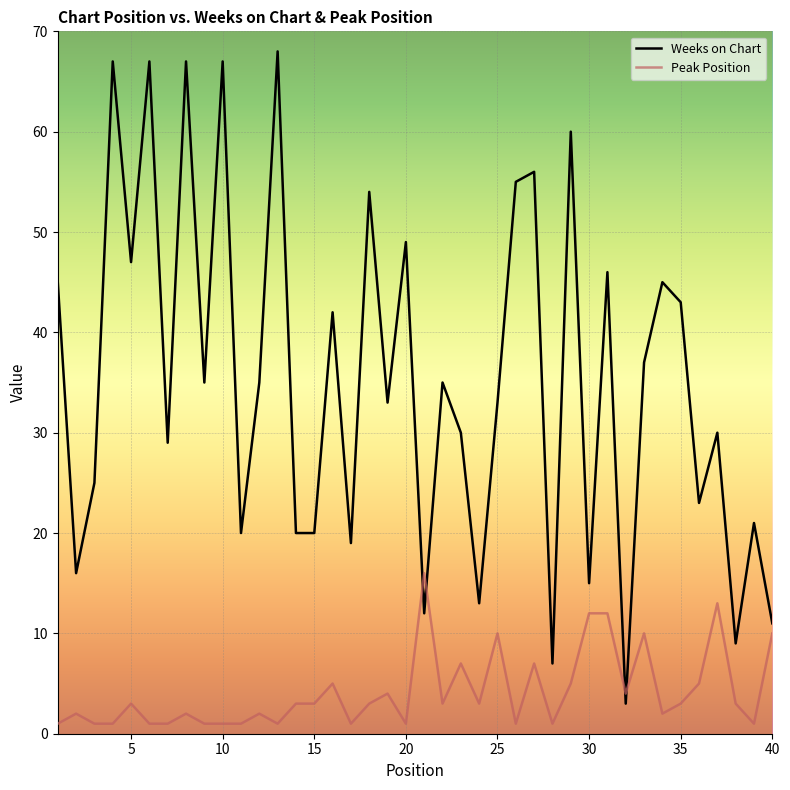

True or false: Peak Position and Weeks on Chart intersect in this chart.

True